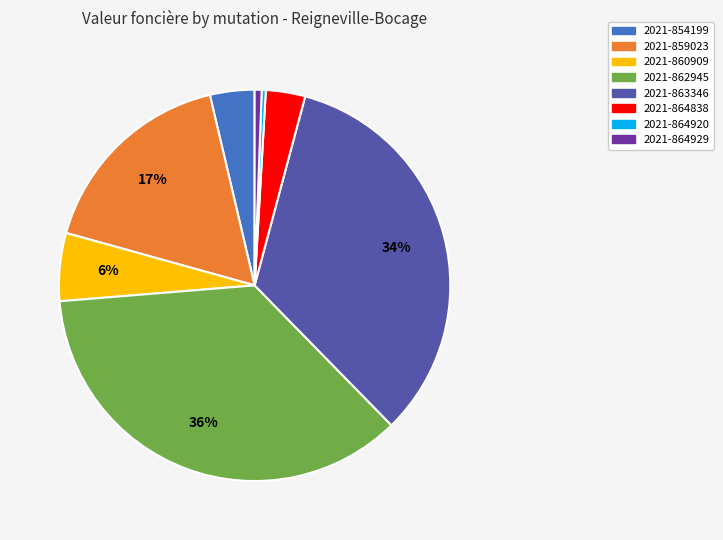

Is it true that 2021-860909 is 6% of the pie?

True